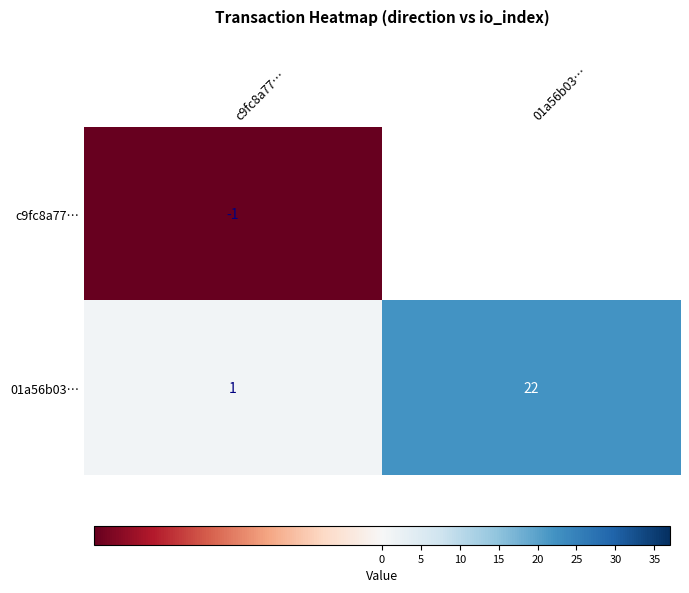

How many categories are shown in the chart?

2